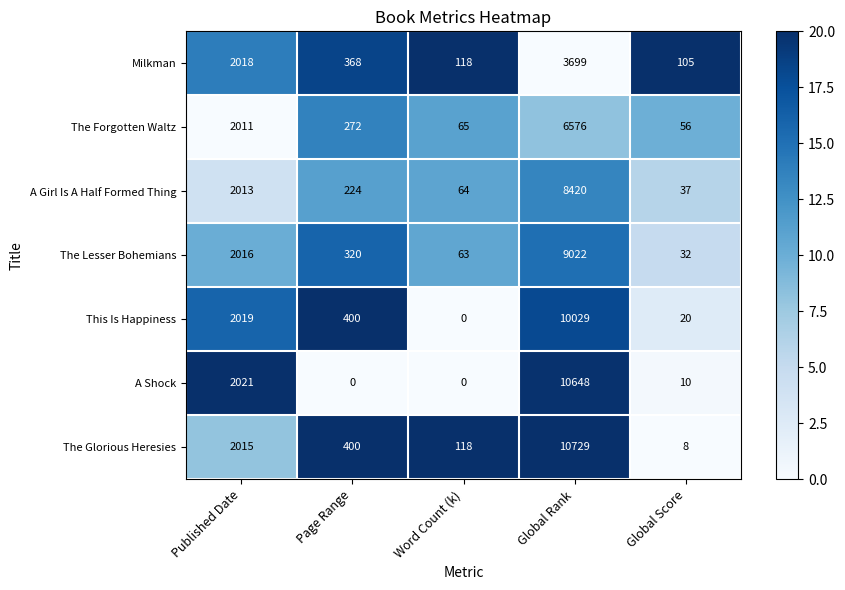

Is it true that A Girl Is A Half Formed Thing equals 8420 at Global Rank?

True